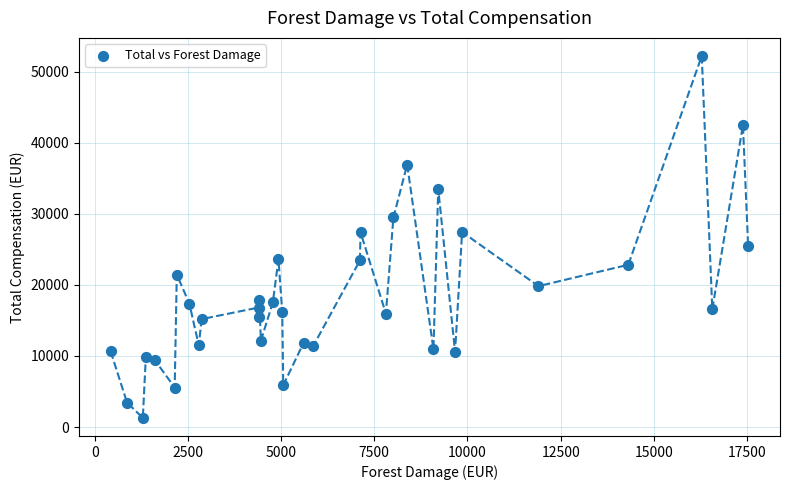

What is the range of Y values (max minus min)?

50923.3